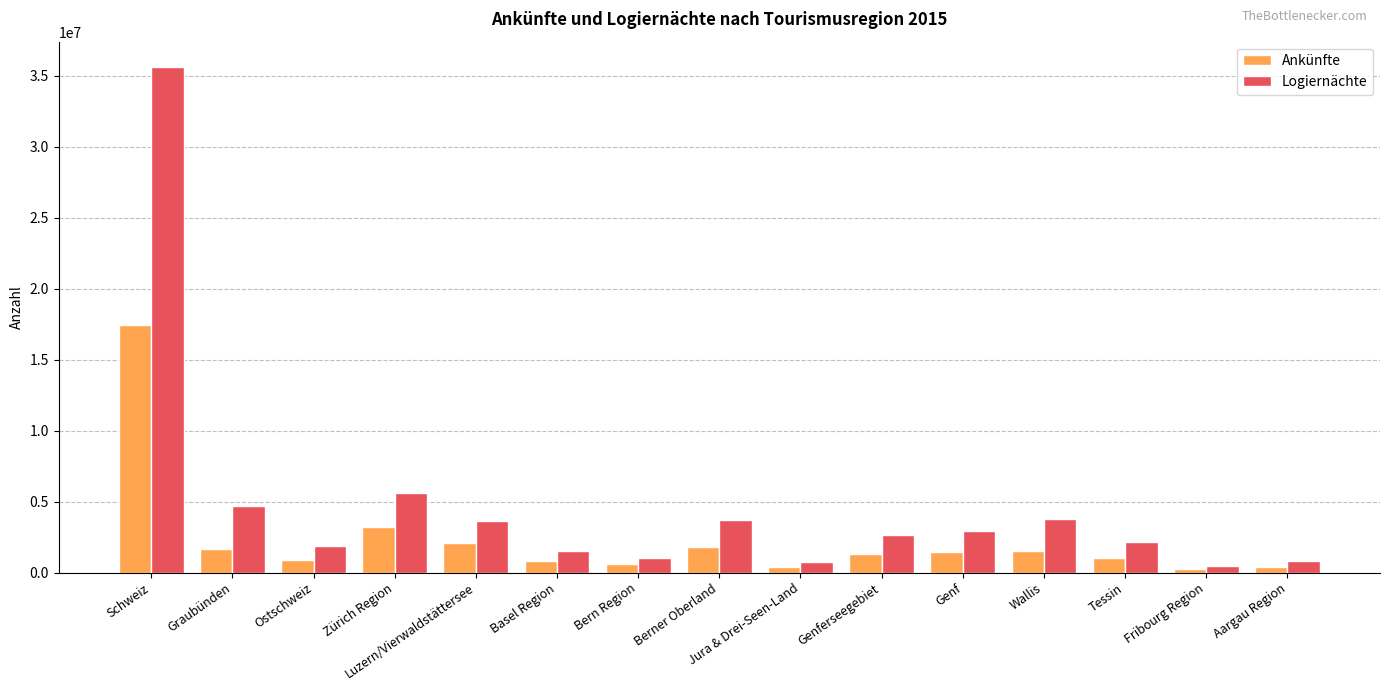

What is the difference between the second highest and minimum values in the Ankünfte series?

2942689